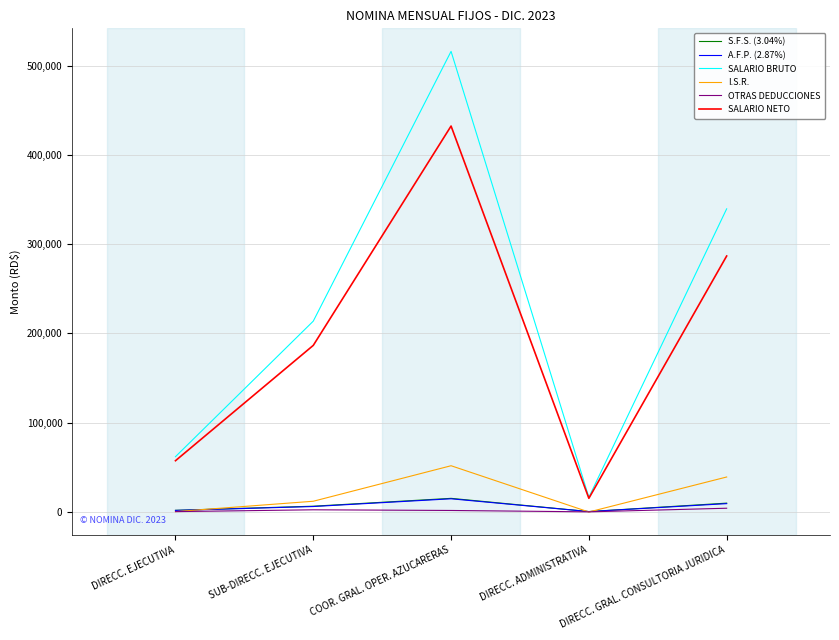

What is the average value of the S.F.S. (3.04%) series?

6821.5